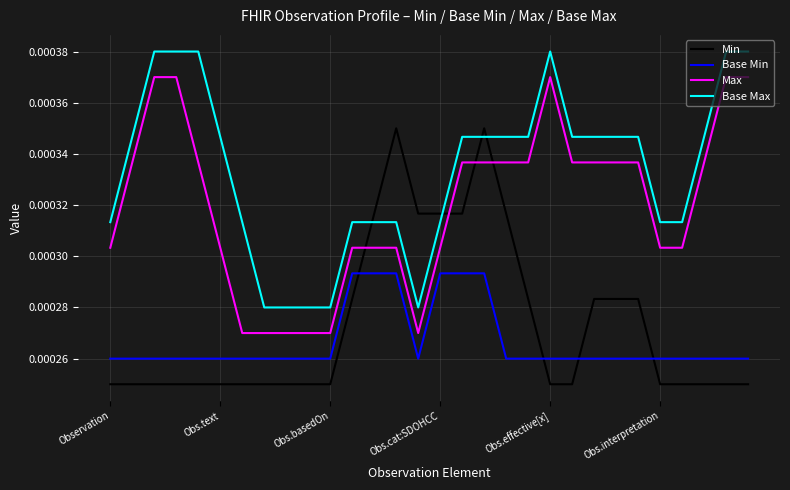

List the series in order of their peak value, highest first.

Base Max, Max, Min, Base Min